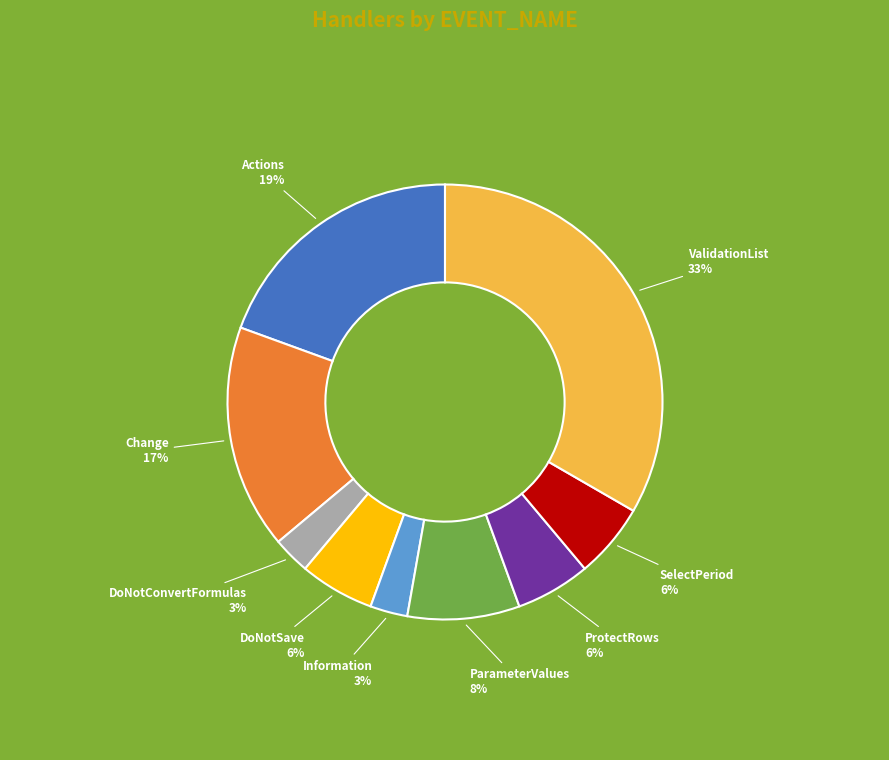

Which category has the biggest portion of the pie?

ValidationList